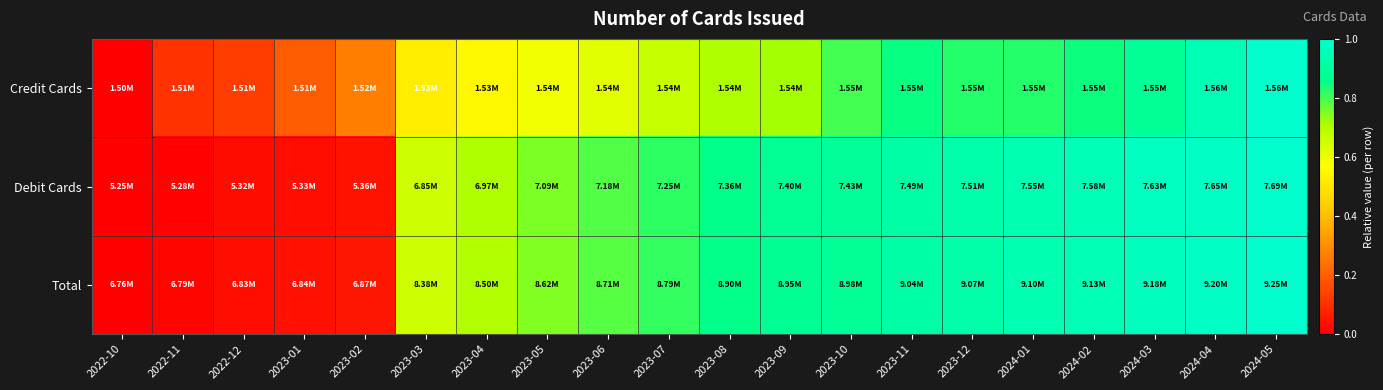

Between 2023-07 and 2024-01, which is larger?

2024-01